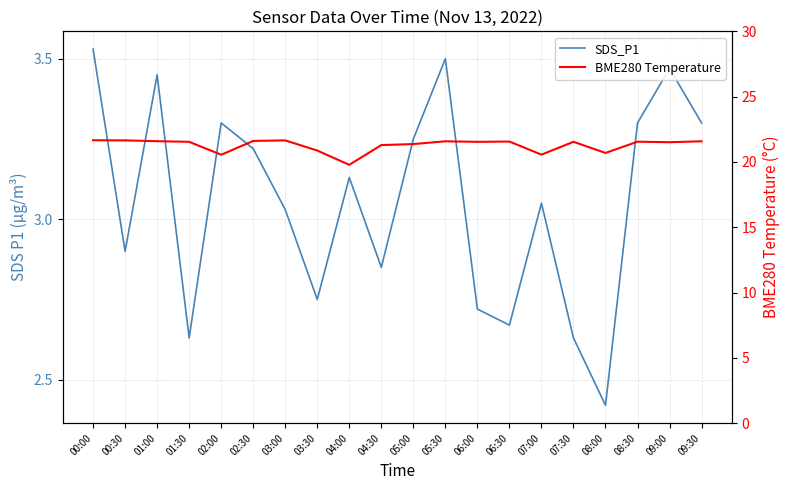

The value of SDS_P1 at 07:30 is 3.7. True or false?

False